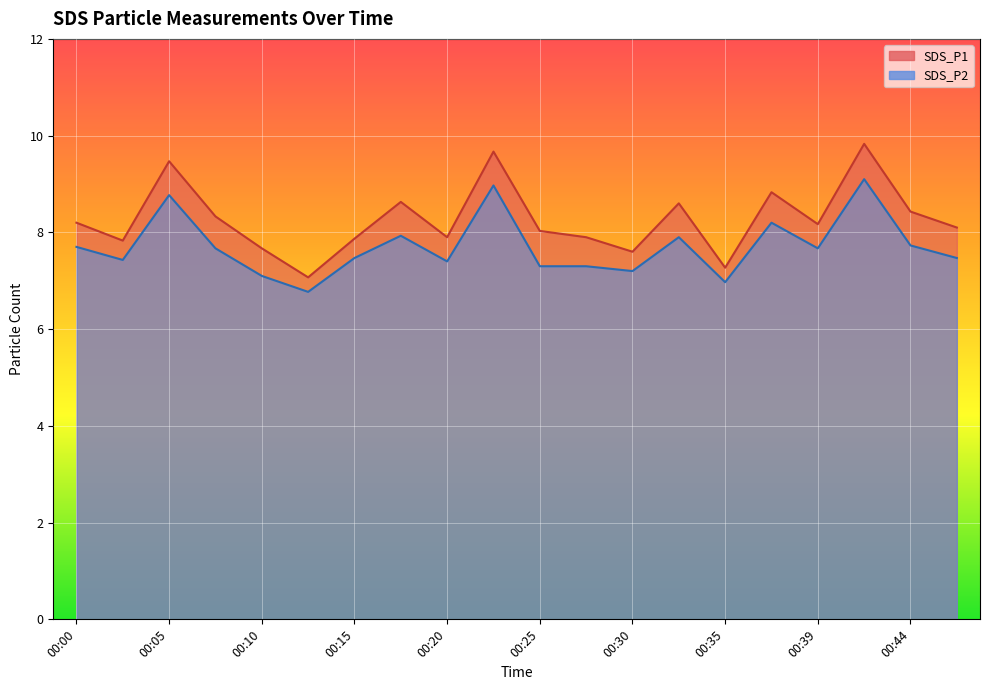

Where does the SDS_P2 series first go above 7?

00:00